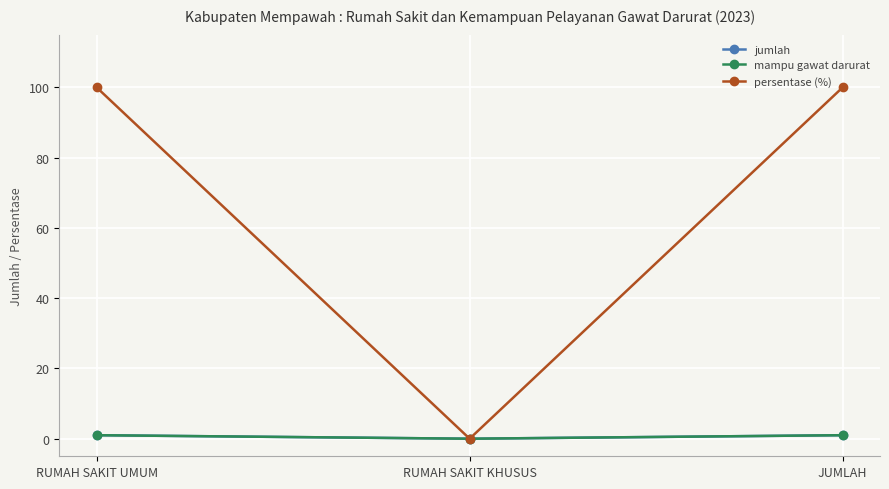

Does the chart have visible grid lines?

Yes